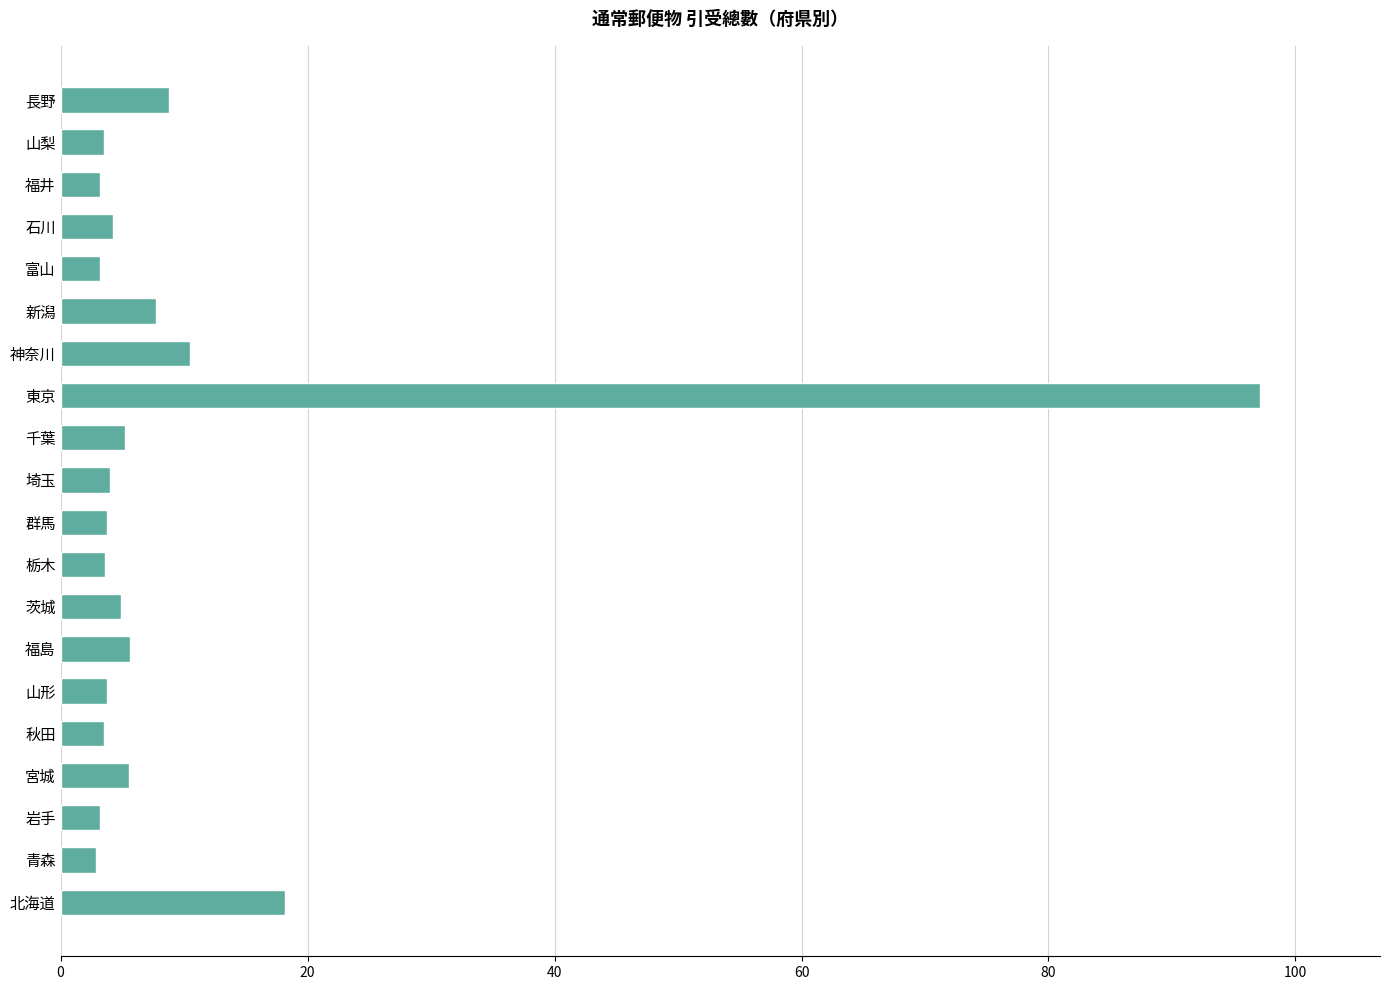

Where is the data nearest to the value 50?

北海道